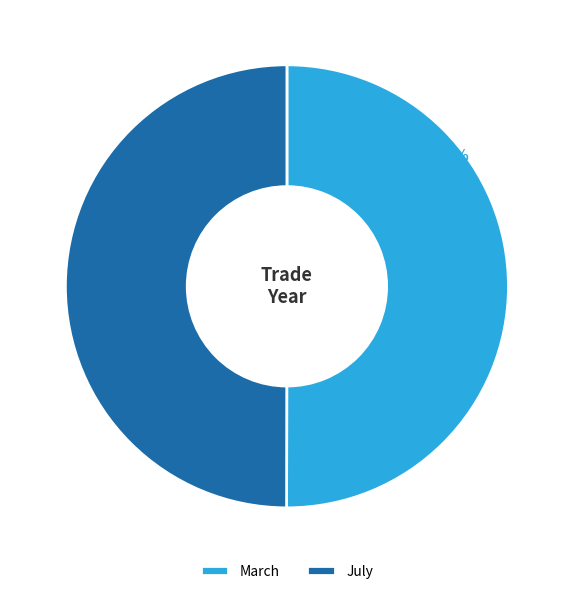

What is the ratio of the value at March to the value at July?

1.0